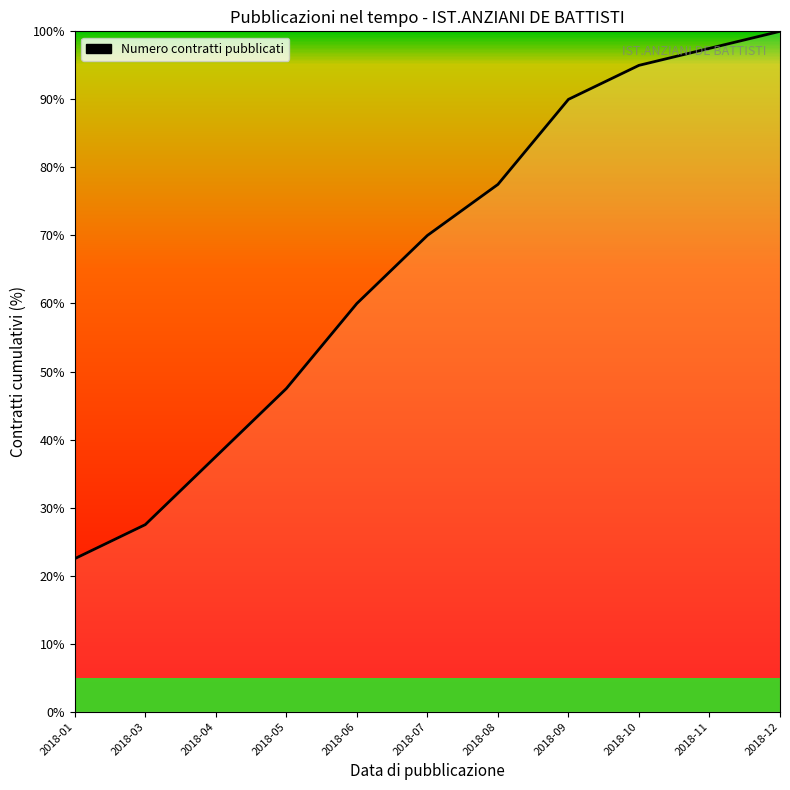

How many lines are shown in the chart?

1